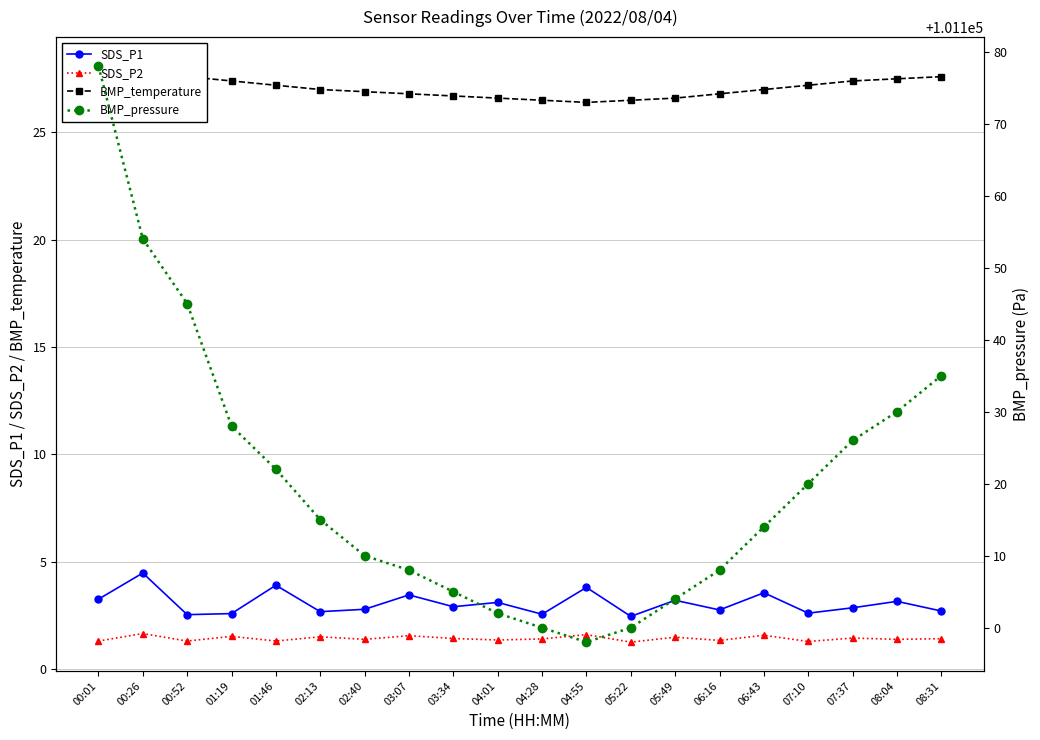

Which category has the lowest value across all series?

05:22